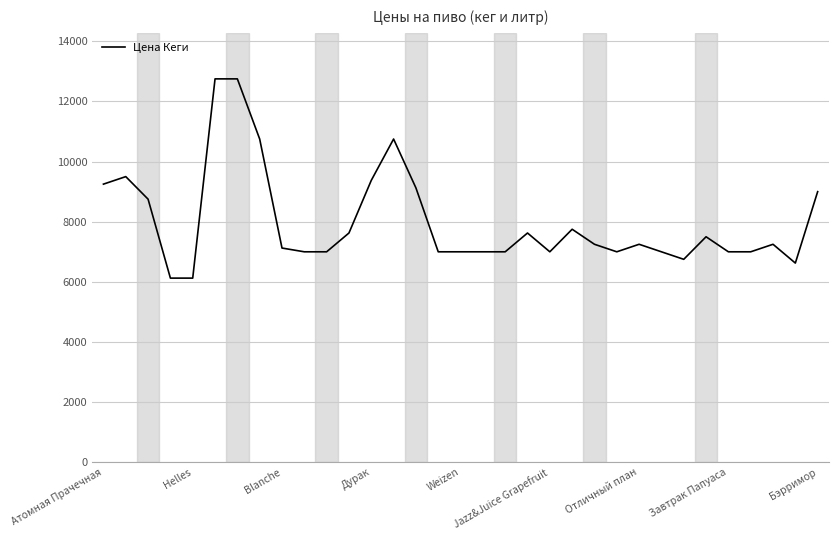

What is the difference between the maximum and minimum values?

6625